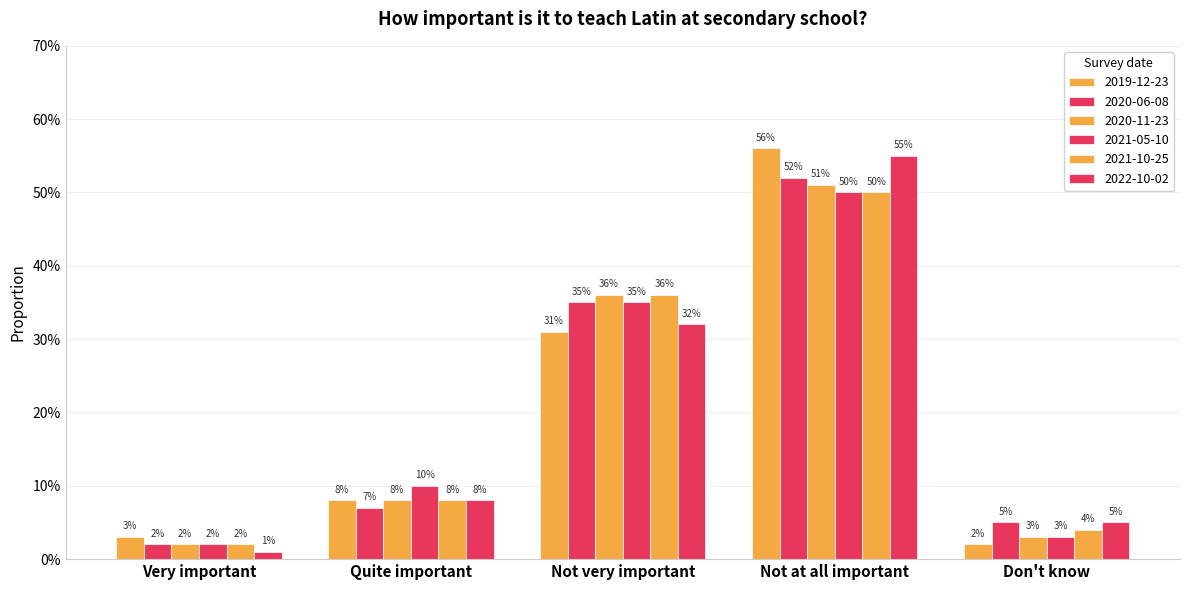

What is the value of the 2020-06-08 bar at the 5th from the left?

0.1